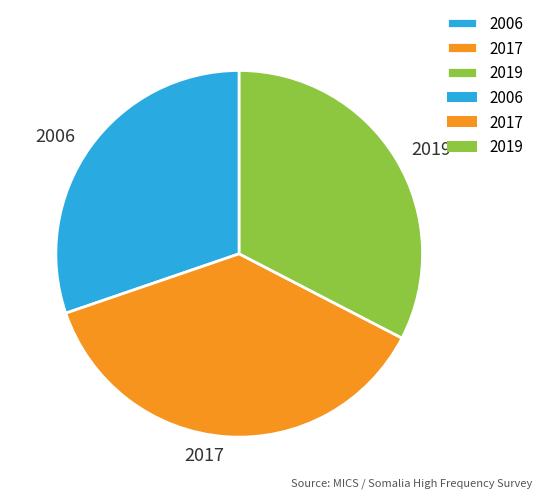

Rank the categories by value from highest to lowest.

2017, 2019, 2006